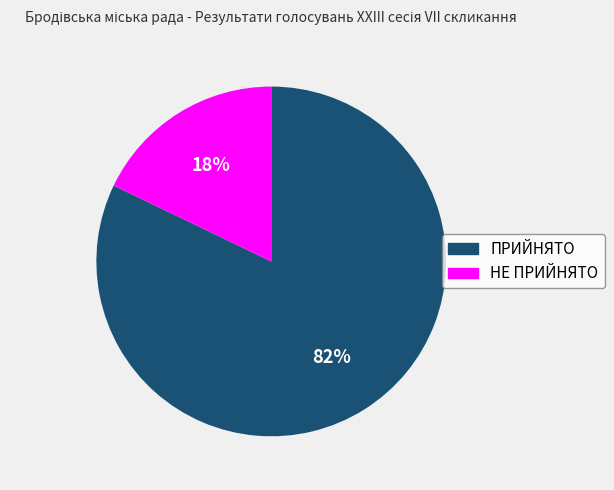

Rank the categories by value from highest to lowest.

ПРИЙНЯТО, НЕ ПРИЙНЯТО